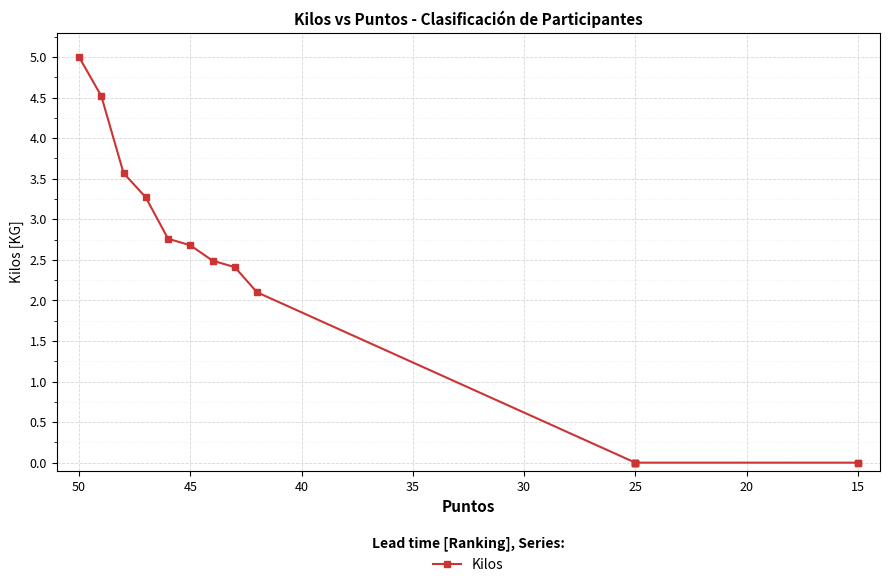

What is the sum of all values?

28.8